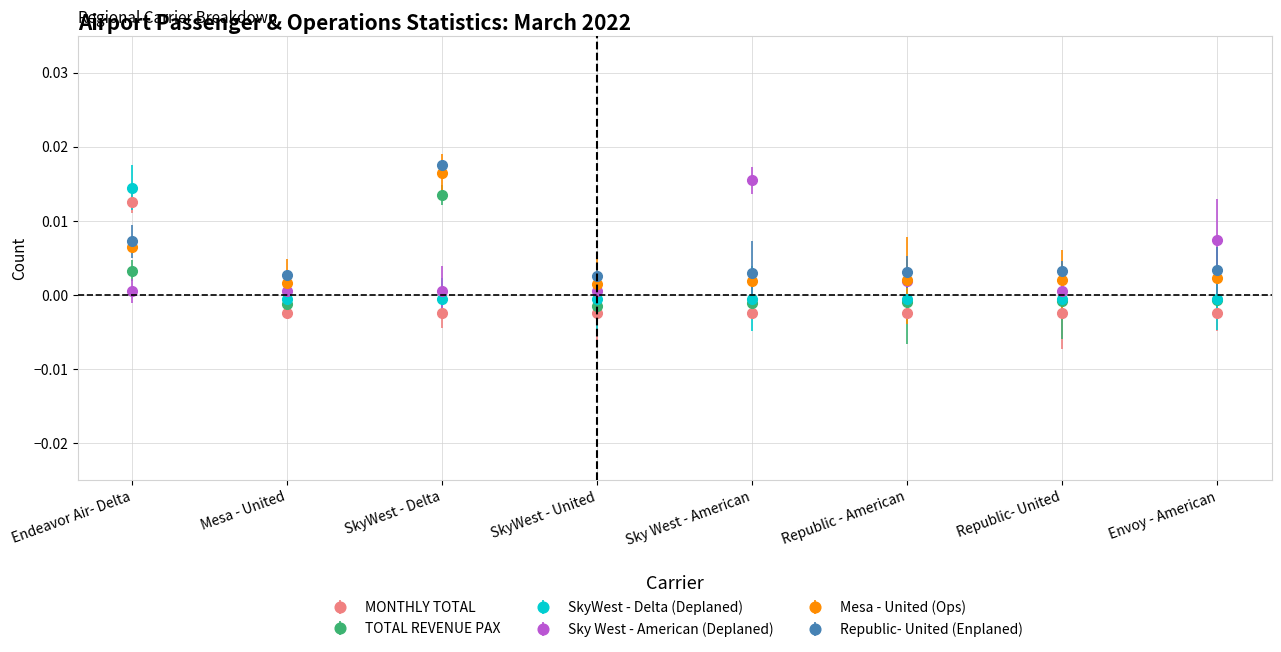

At which label does Republic- United (Enplaned) reach its peak?

SkyWest - Delta